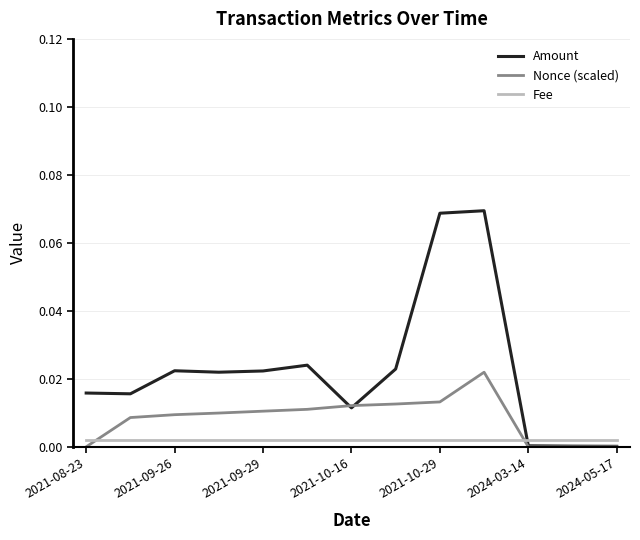

How many lines are shown in the chart?

3